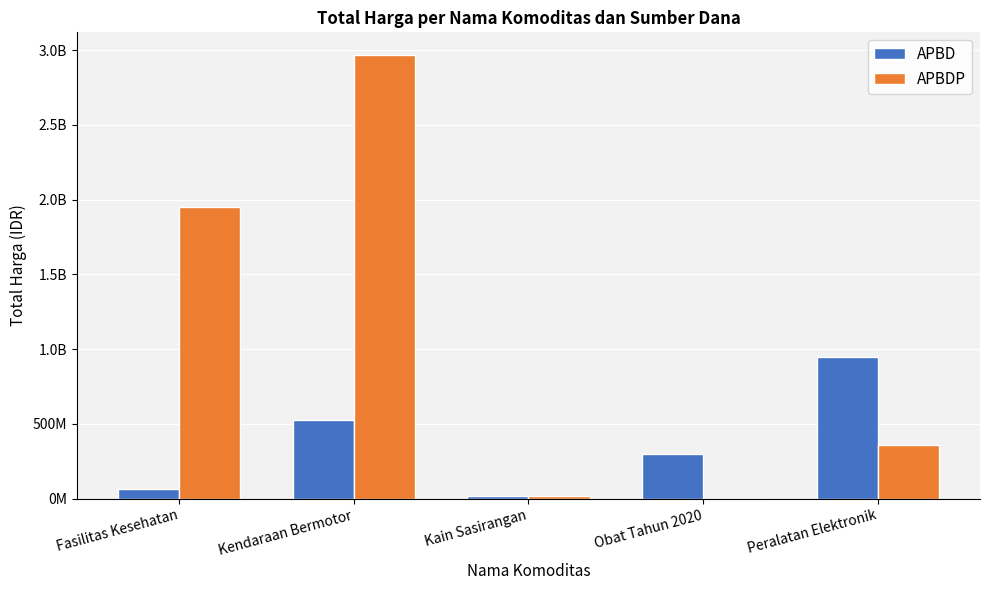

At which category is the sum across all series the highest?

Kendaraan Bermotor